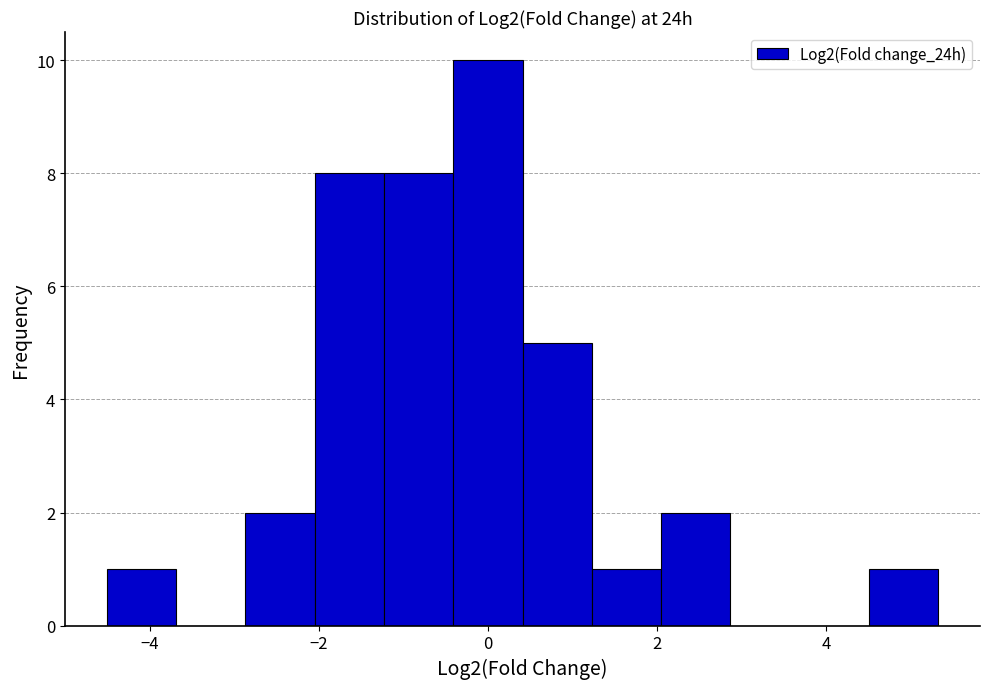

What is the height of the bar covering -0.4 to 0.4 on the x-axis? Neither the bar edges nor the heights are printed on the chart, so give them approximately, as read against the axes.

10